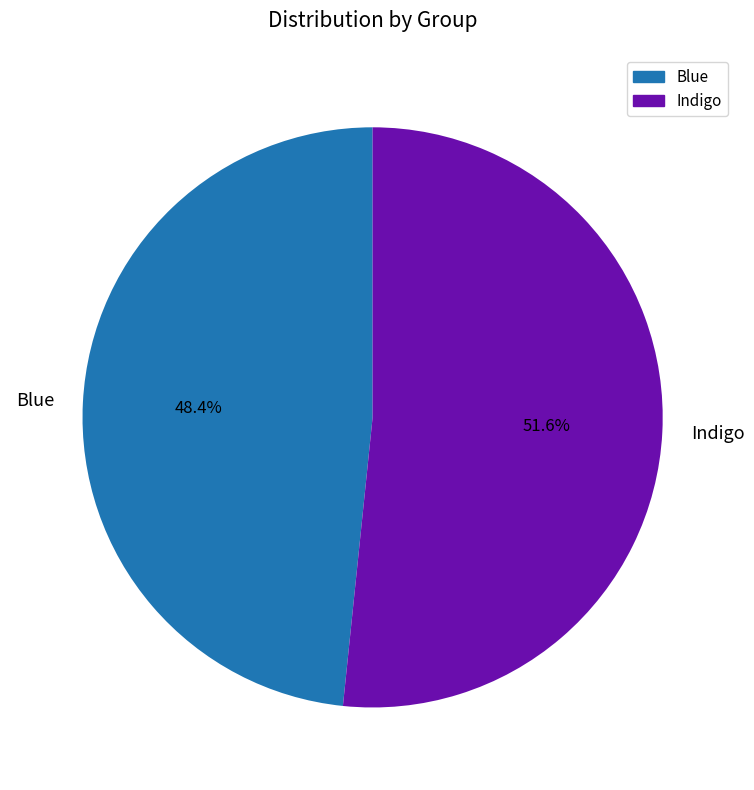

Which slice is the smallest?

Blue